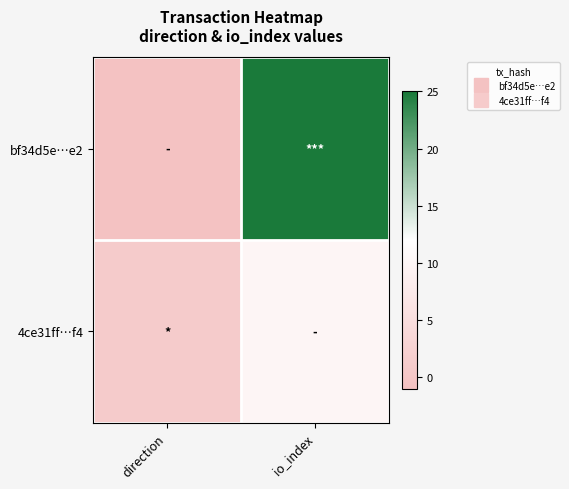

What is the total value across all series at io_index?

35